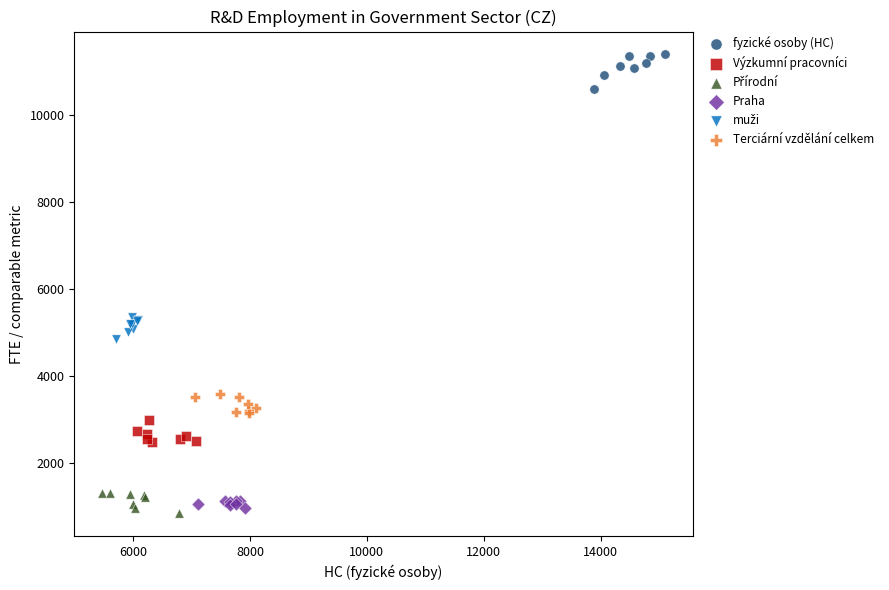

Which series contains the highest Y value?

fyzické osoby (HC)